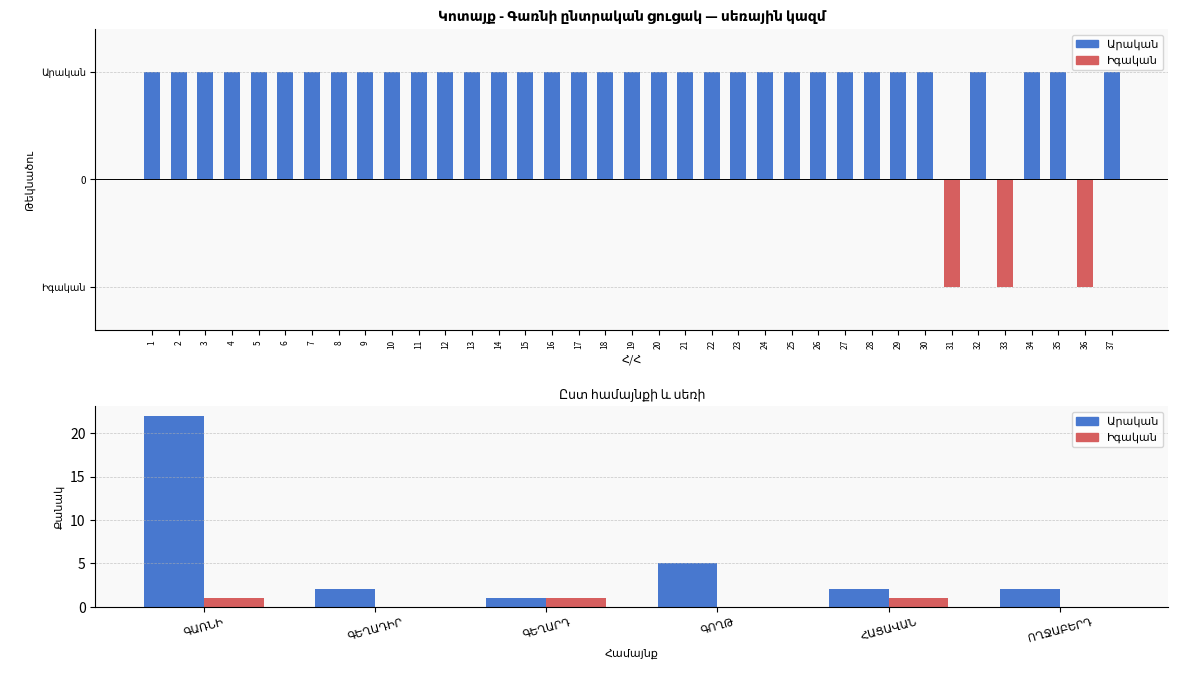

Count the Իգական values in the range 0 to 1.

6